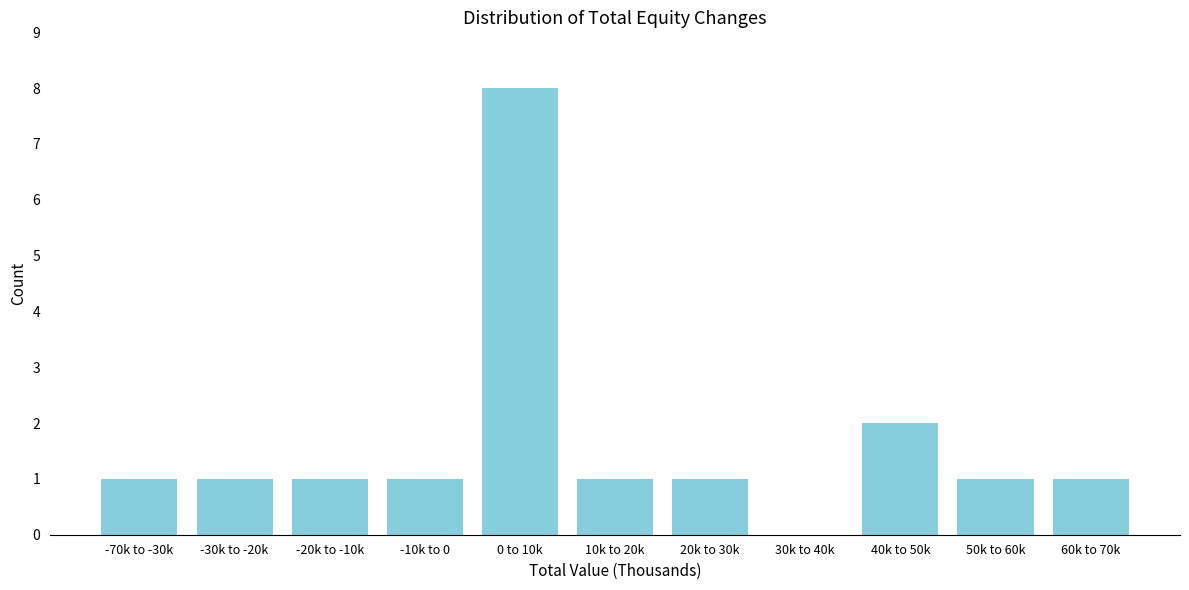

Reading left to right, extract all data points from this chart.

-70k to -30k=1	-30k to -20k=1	-20k to -10k=1	-10k to 0=1	0 to 10k=8	10k to 20k=1	20k to 30k=1	30k to 40k=0	40k to 50k=2	50k to 60k=1	60k to 70k=1